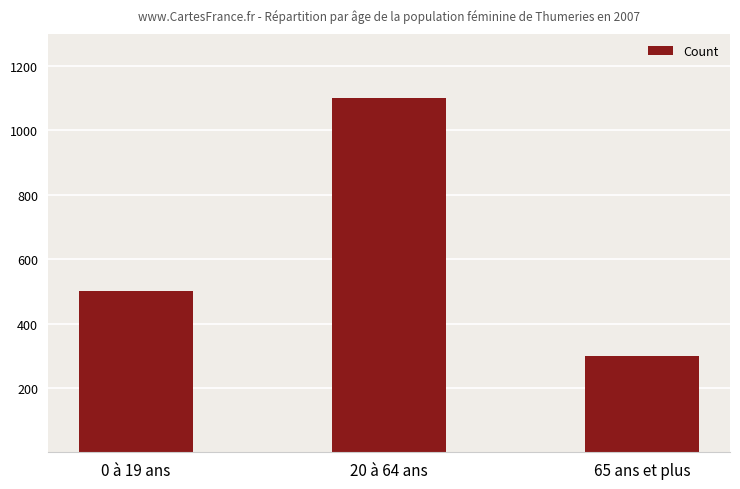

At which label is the value closest to 700?

0 à 19 ans